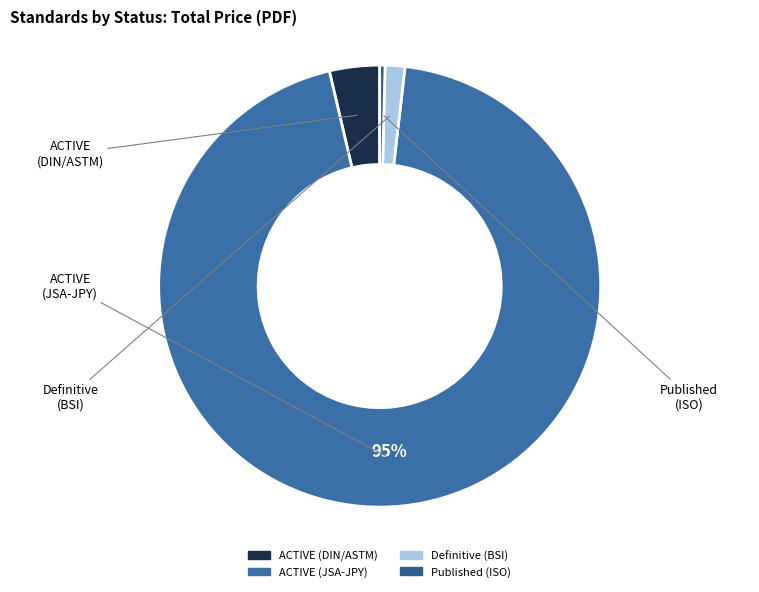

How many slices are in this pie chart?

4